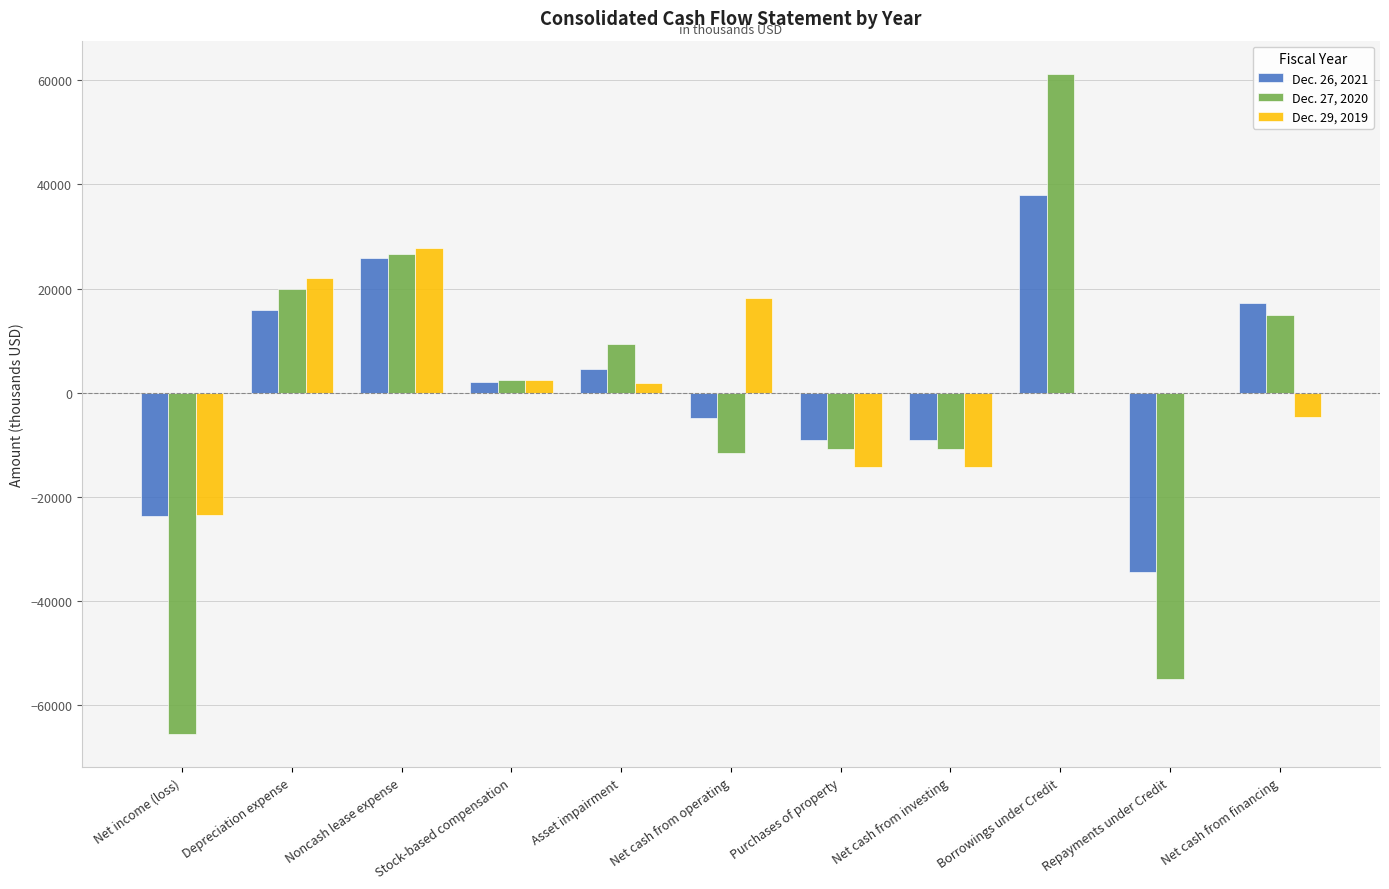

At which category does the chart reach its peak across all series?

Borrowings under Credit